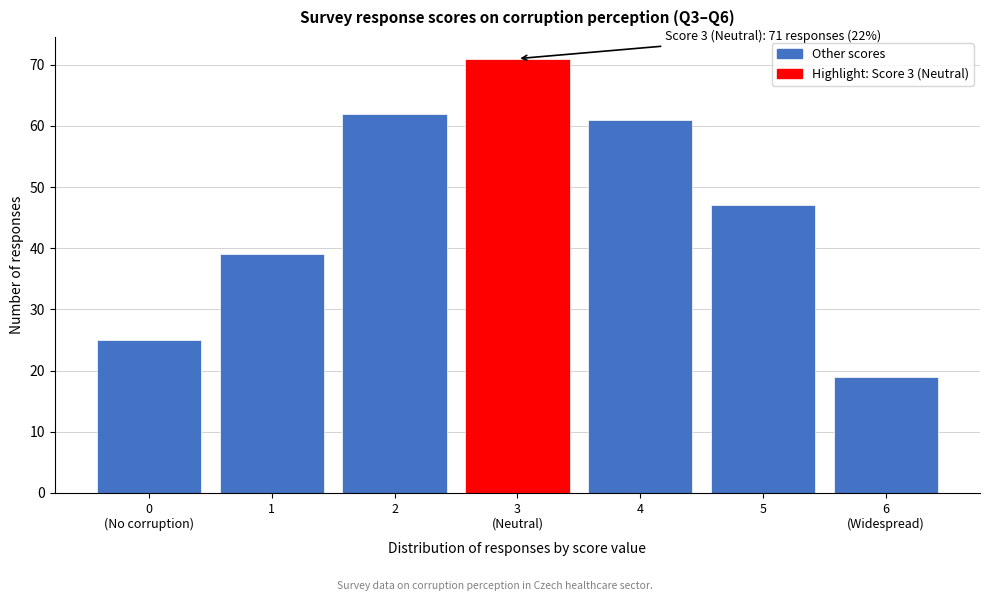

Reading left to right, what are all the values shown in this chart?

25	39	62	71	61	47	19